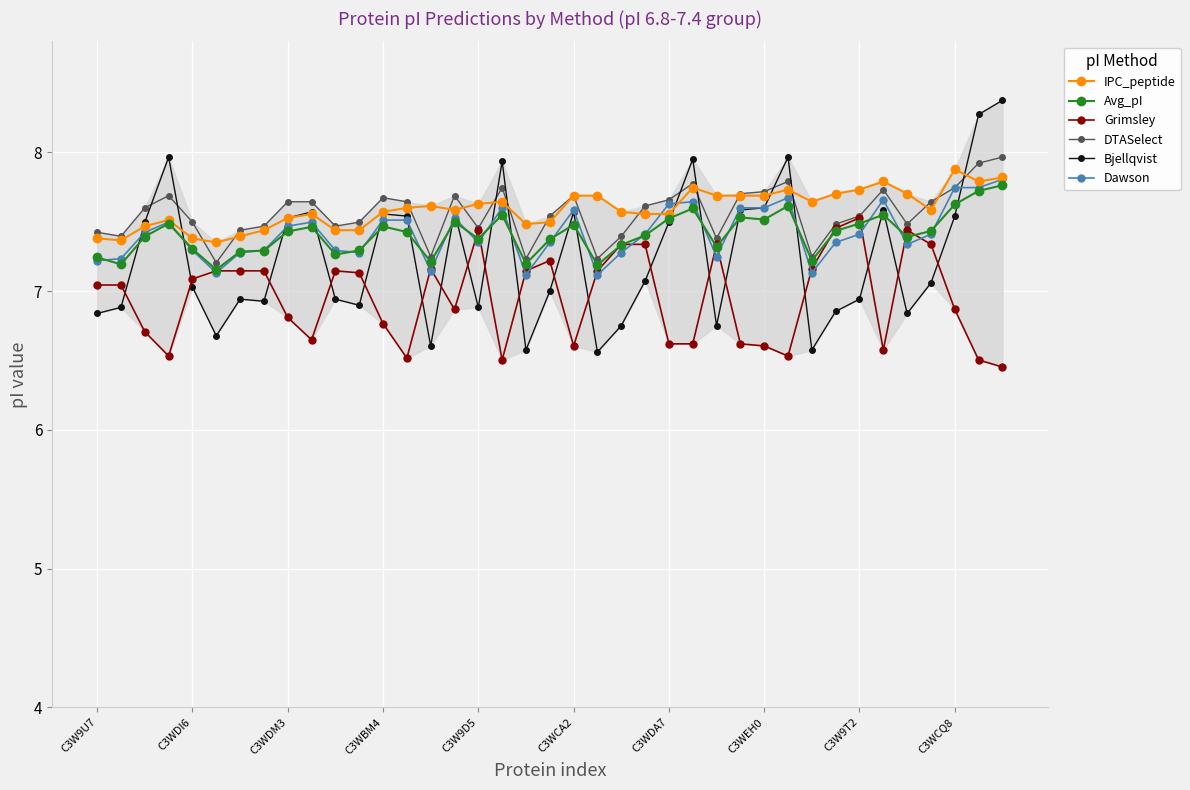

What is the minimum value shown in the chart?

6.5